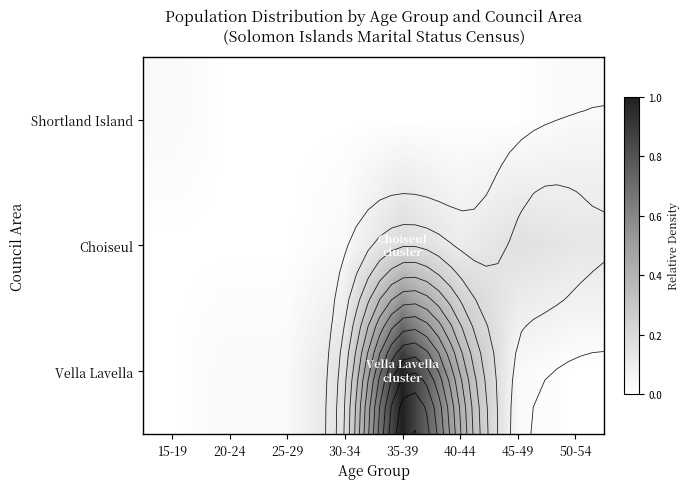

The value of Shortland Island at 50-54 is 0.0. True or false?

True